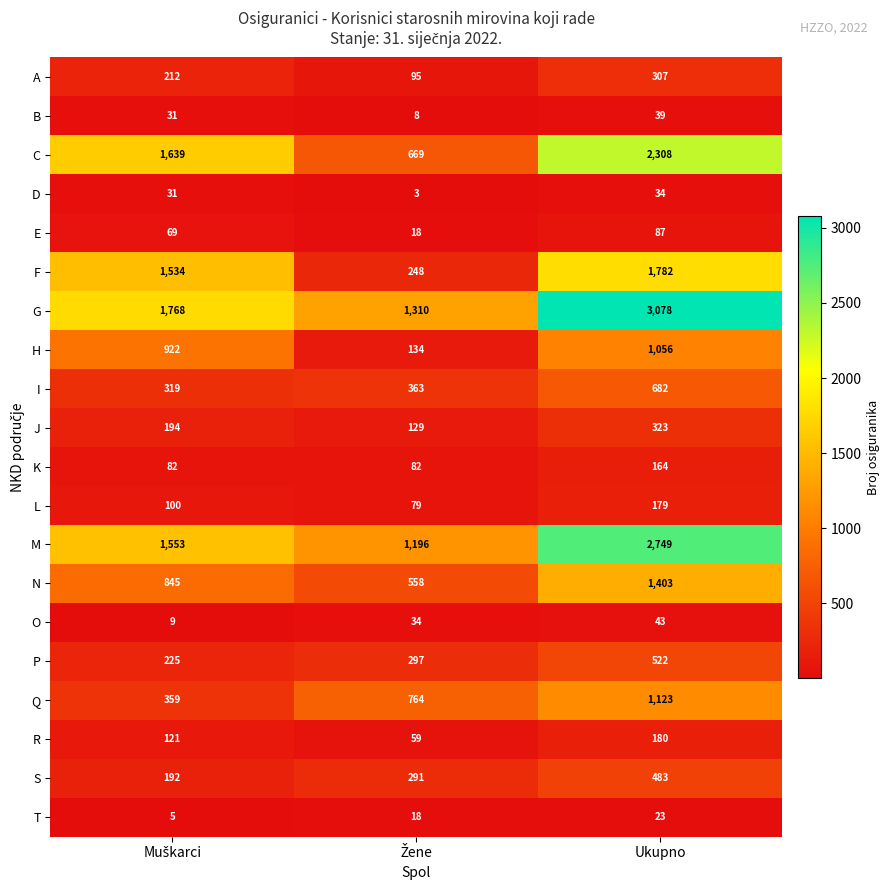

What is the lowest value of the C series?

669